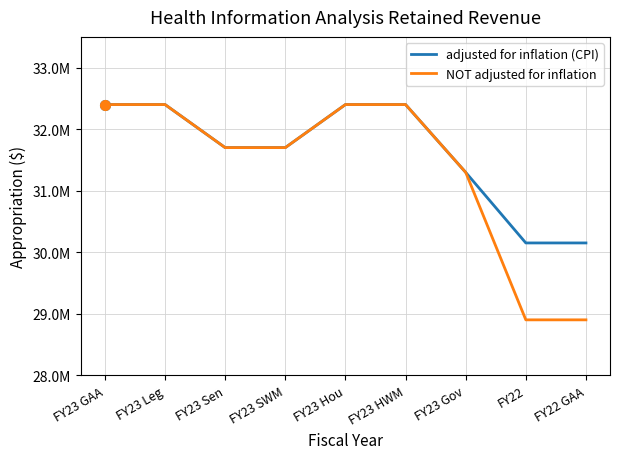

Between FY23 Hou and FY23 HWM, which is larger?

FY23 Hou